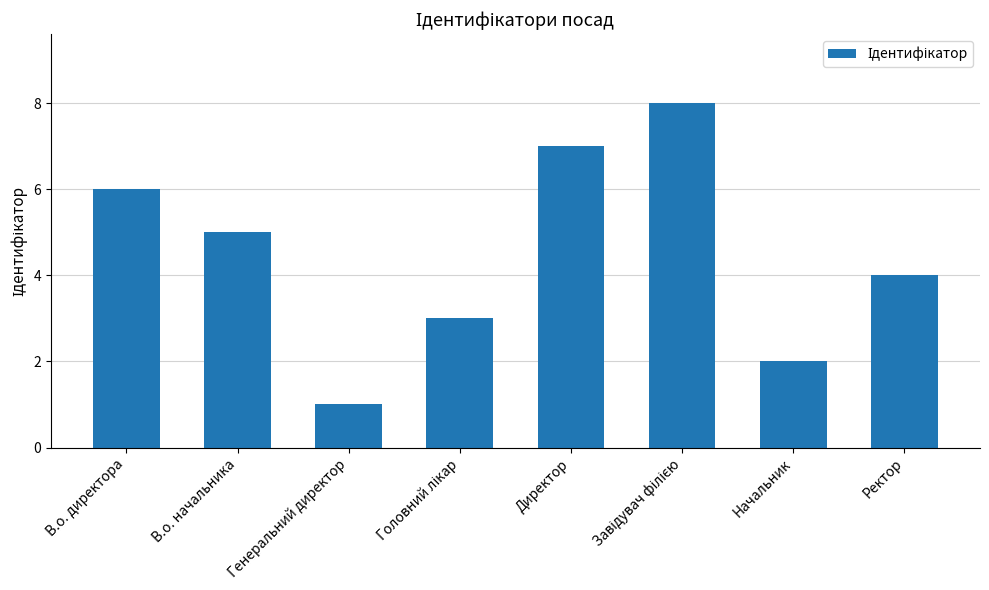

How many values are between 3 and 7?

5